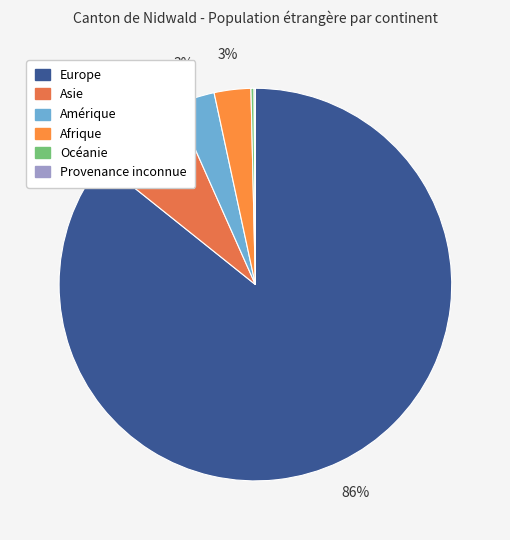

What is the total percentage of Afrique and Amérique?

6.3%